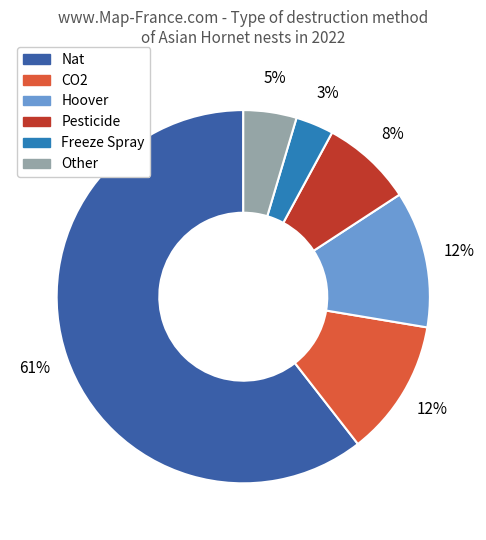

Between Nat and CO2, which is larger?

Nat